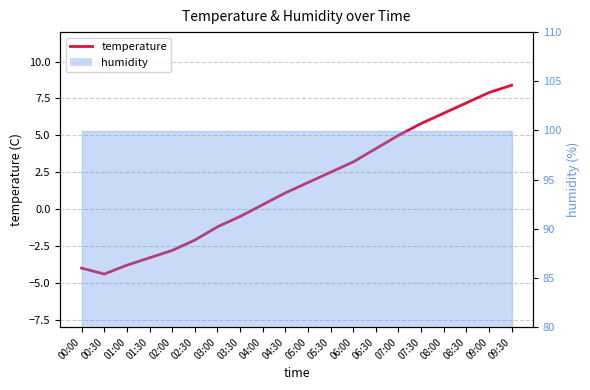

Reading left to right, transcribe all the data shown in this chart.

-4.0	-4.4	-3.8	-3.3	-2.8	-2.1	-1.2	-0.5	0.3	1.1	1.8	2.5	3.2	4.1	5.0	5.8	6.5	7.2	7.9	8.4